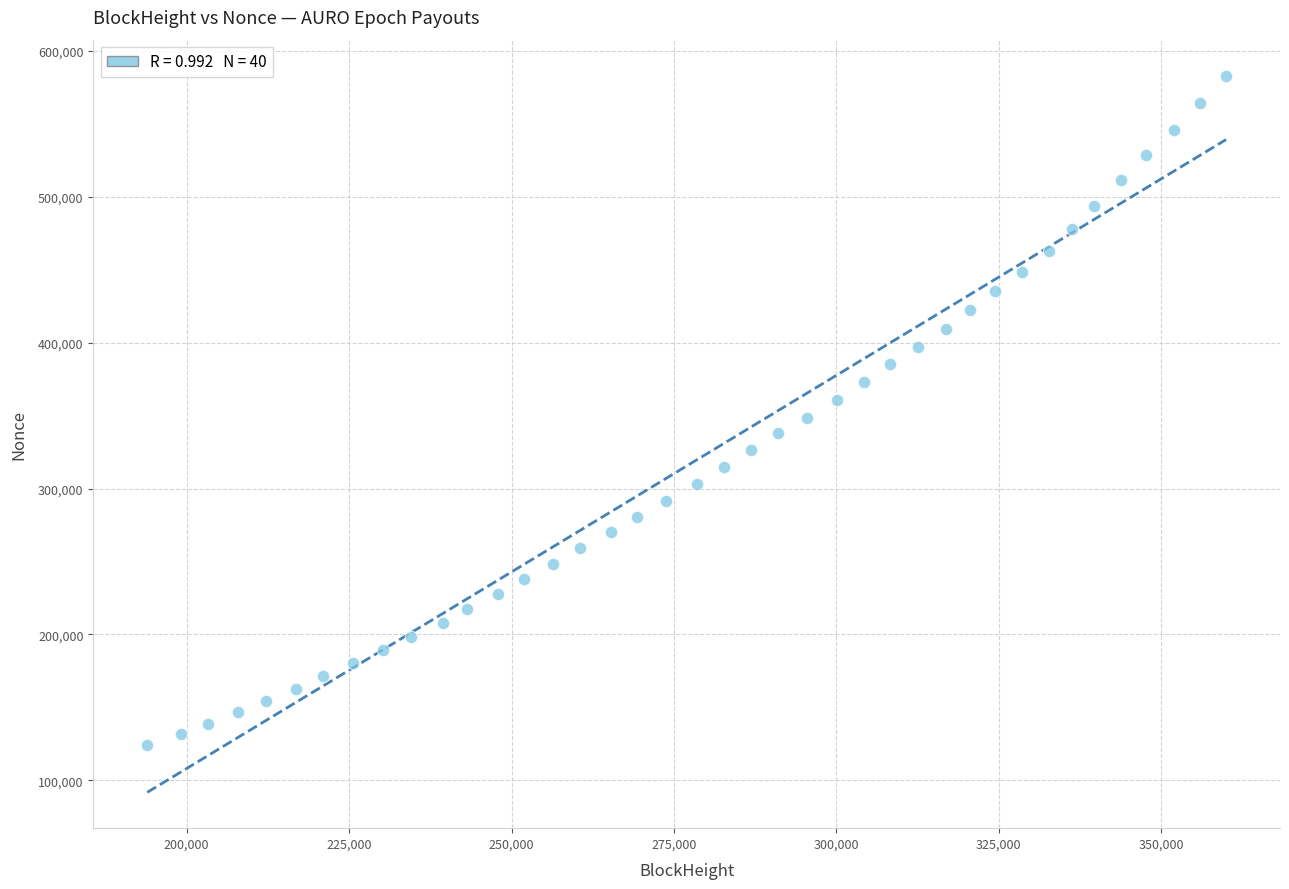

What is the range of X values (max minus min)?

166033